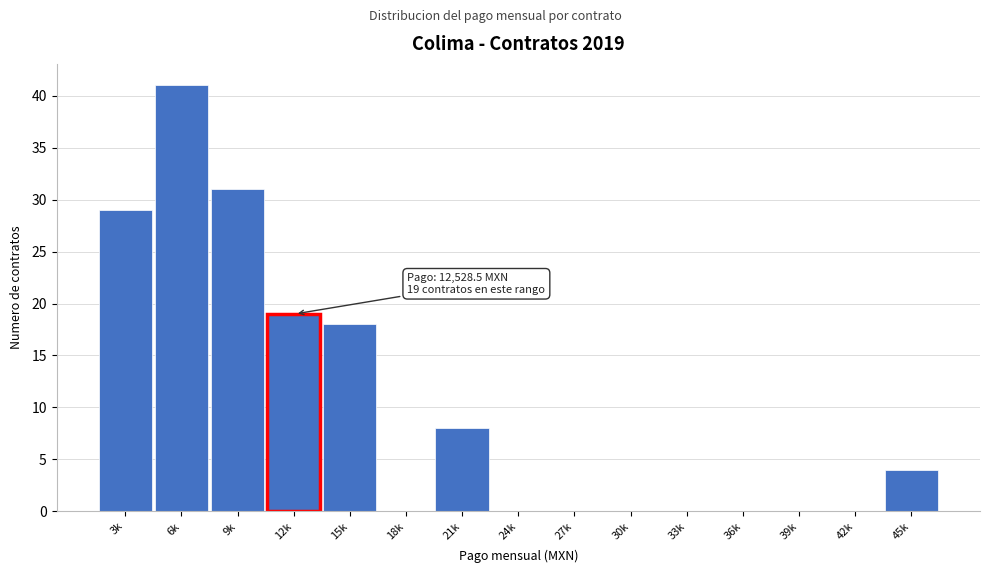

Reading left to right, list all the values displayed in this chart.

3k=29	6k=41	9k=31	12k=19	15k=18	18k=0	21k=8	24k=0	27k=0	30k=0	33k=0	36k=0	39k=0	42k=0	45k=4